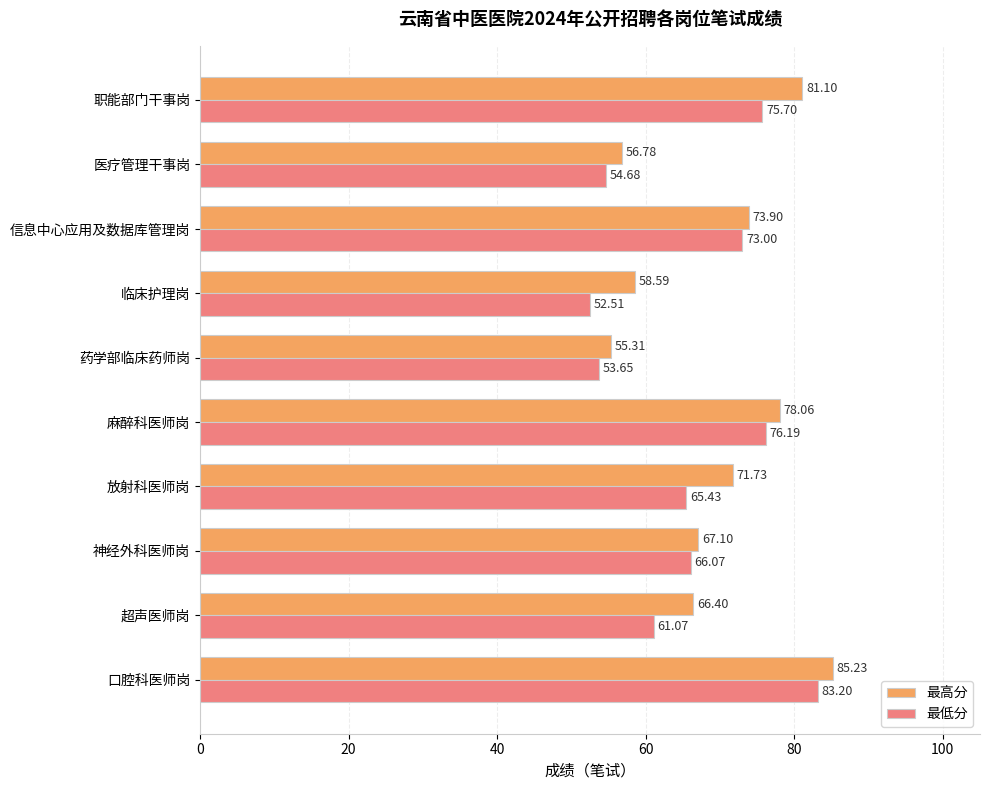

Which category has the highest value across all series?

口腔科医师岗